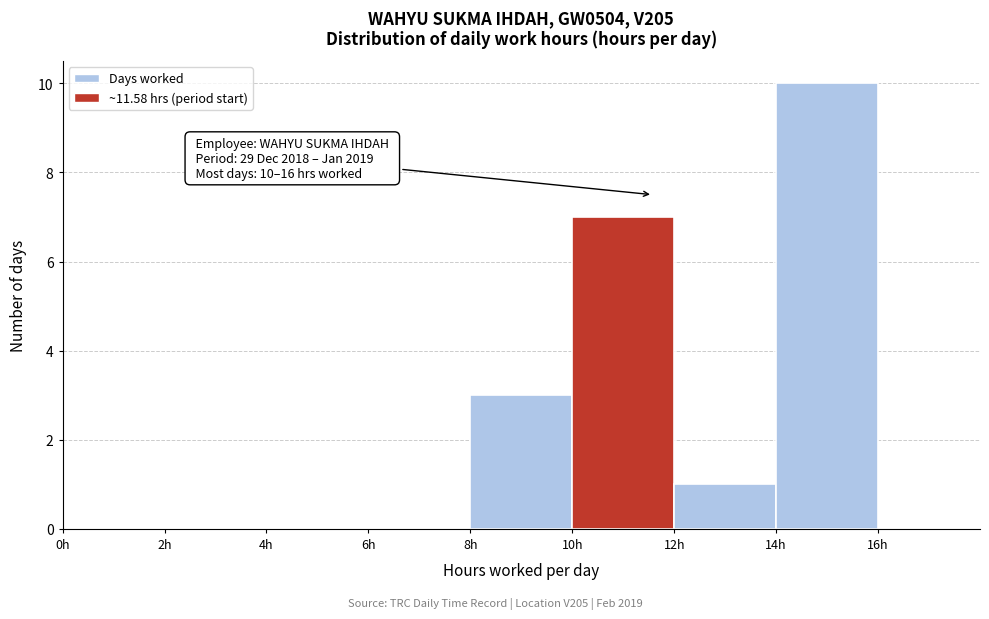

Which range on the x-axis has the tallest bar?

14 to 16